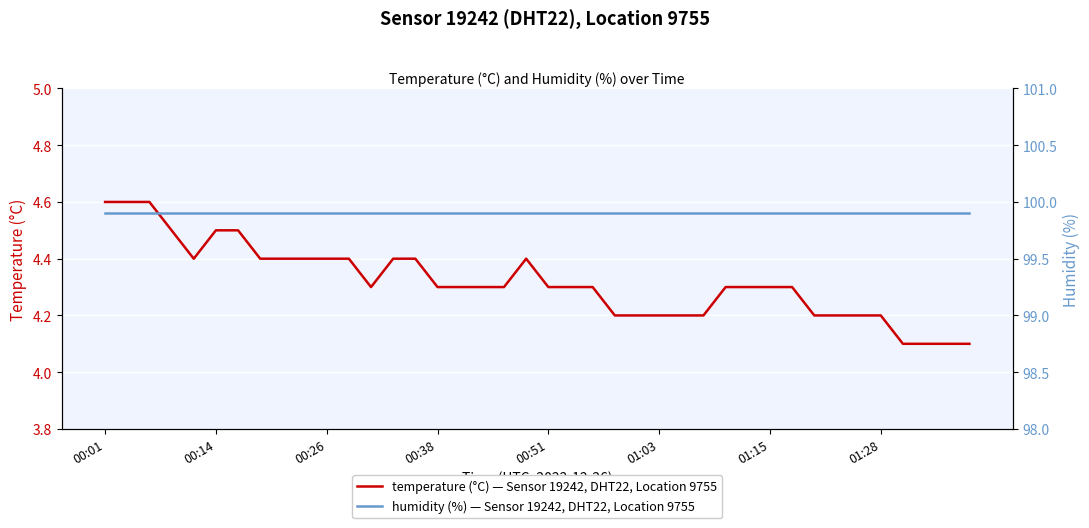

Which category has the highest value in the temperature (°C) — Sensor 19242, DHT22, Location 9755 series?

00:01